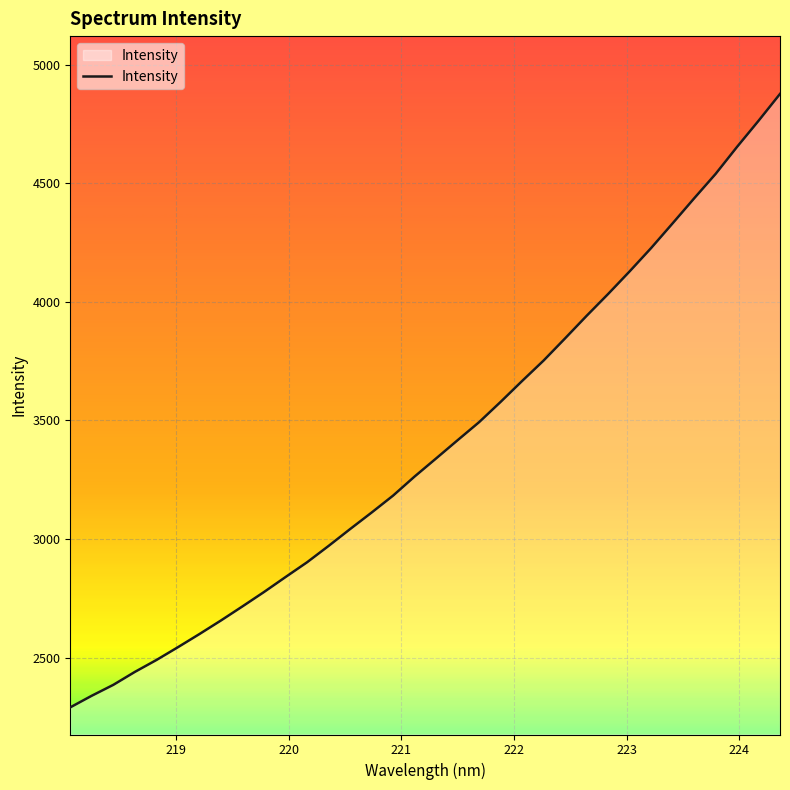

Reading right to left, list all the values displayed in this chart.

4877.4	4764.0	4654.0	4539.8	4436.6	4331.4	4227.2	4128.9	4033.6	3941.5	3846.6	3753.0	3666.7	3578.6	3493.1	3417.0	3340.0	3263.8	3183.3	3111.7	3042.0	2970.9	2902.0	2839.7	2776.6	2716.0	2656.6	2599.3	2543.8	2489.7	2439.6	2385.1	2339.1	2290.1